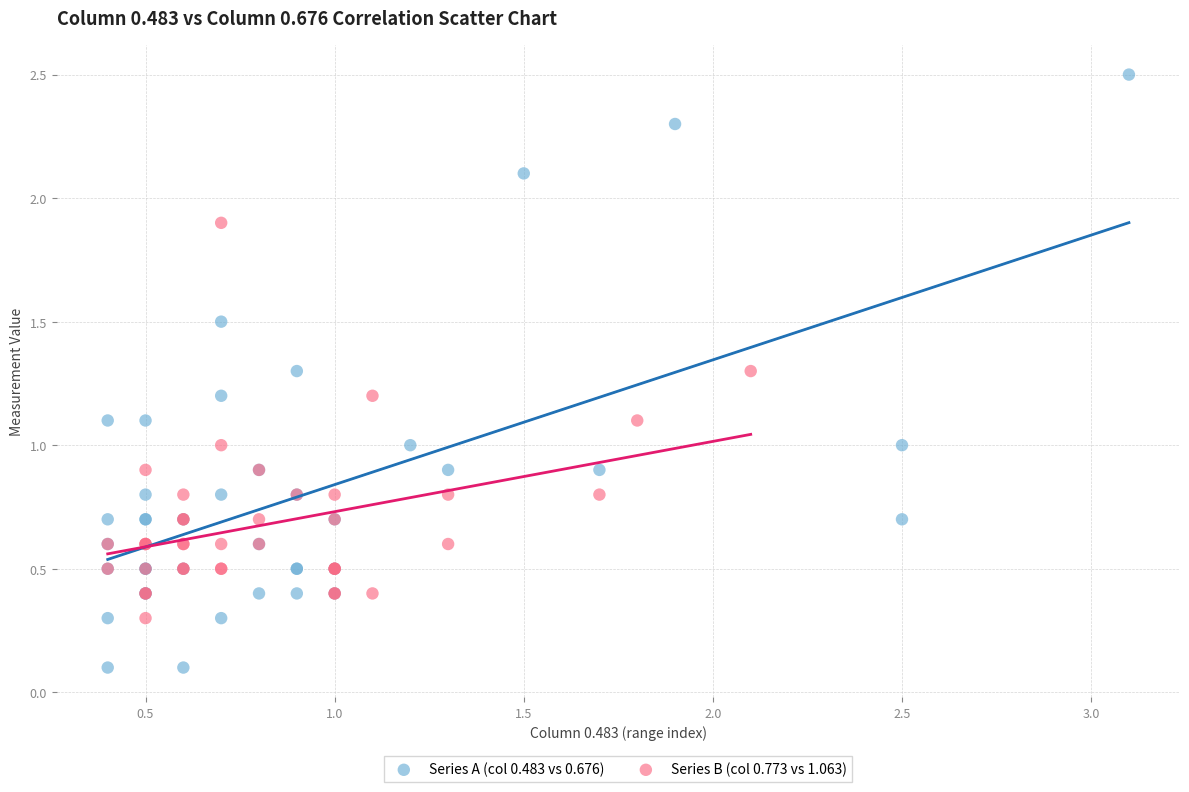

What are all the series names shown in the legend?

Series A (col 0.483 vs 0.676), Series B (col 0.773 vs 1.063)